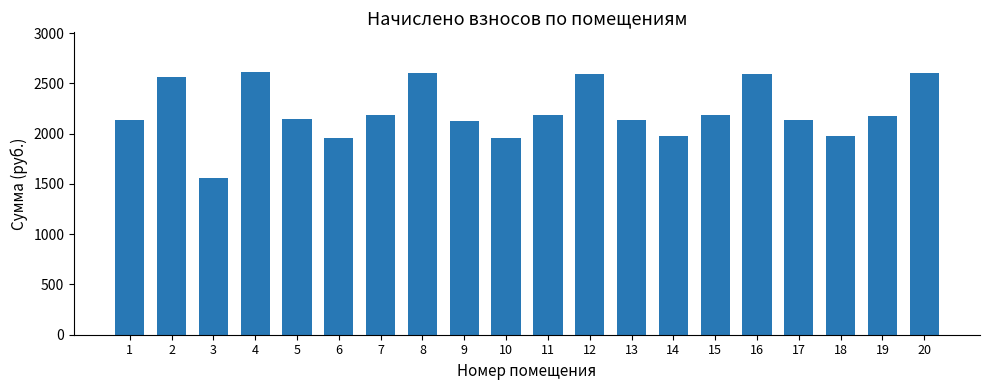

What is the greatest value displayed?

2616.5